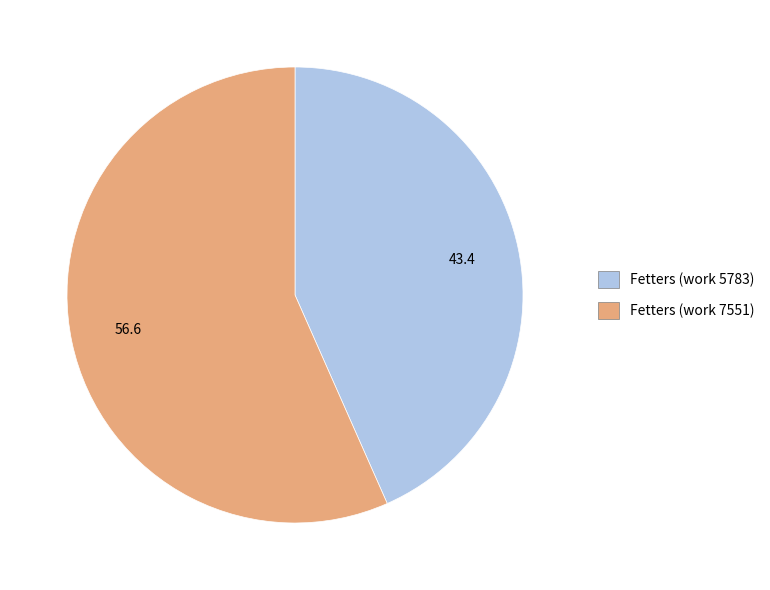

Is the sum of Fetters (work 7551) and Fetters (work 5783) greater than half?

Yes